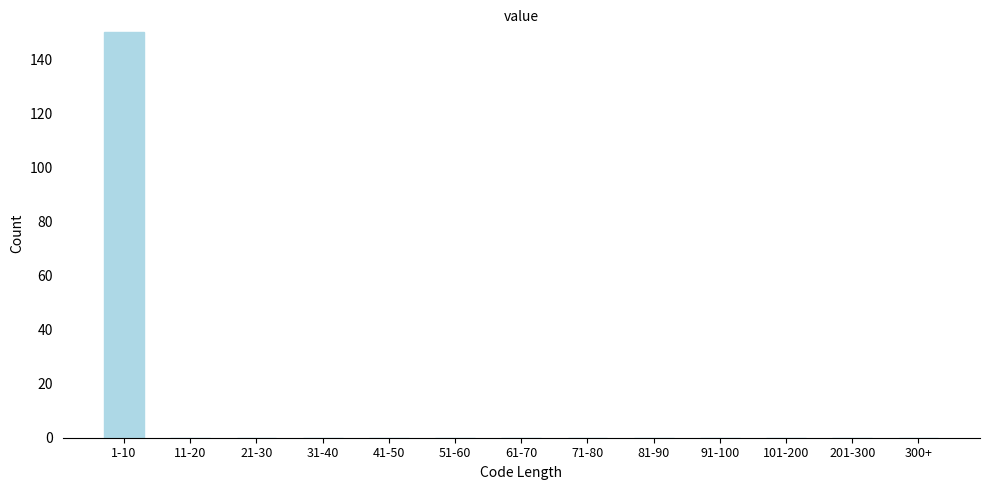

Reading right to left, transcribe all the data shown in this chart.

300+=0	201-300=0	101-200=0	91-100=0	81-90=0	71-80=0	61-70=0	51-60=0	41-50=0	31-40=0	21-30=0	11-20=0	1-10=150